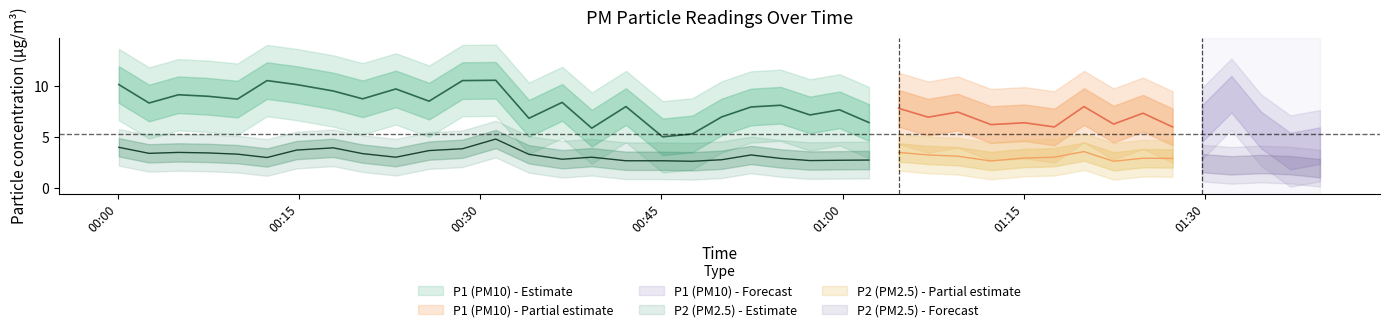

Is it true that P2 equals 0.9 at 38?

False